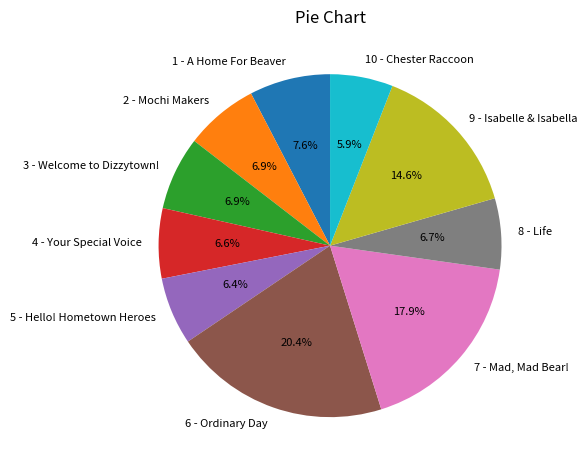

How much of the chart is everything except 1 - A Home For Beaver?

92.4%